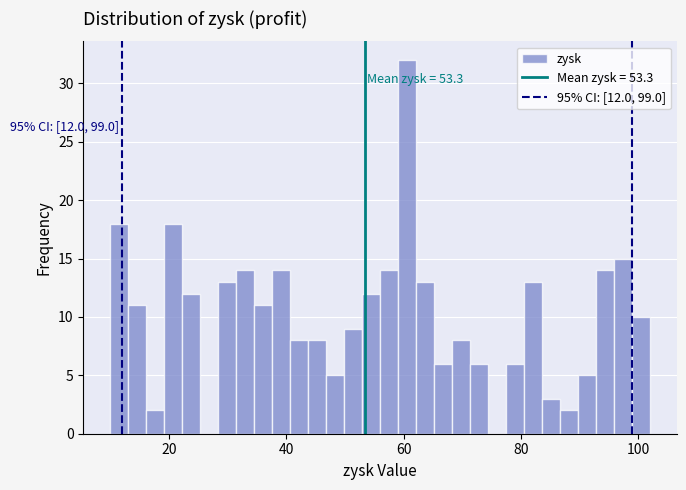

Read against the x-axis, roughly where is the centre of the tallest bar?

60